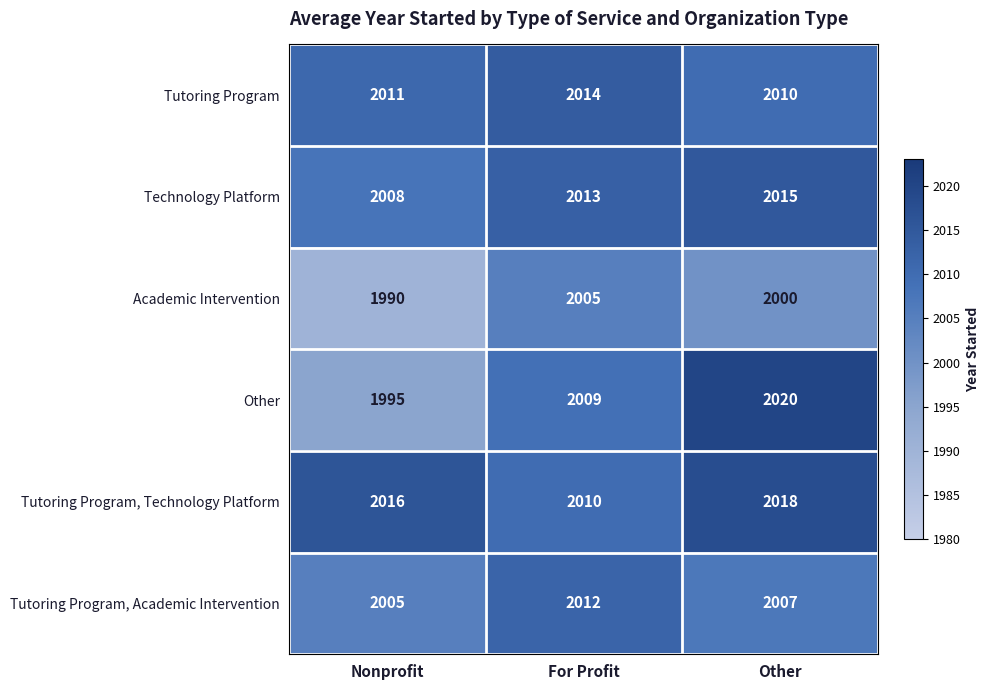

Reading left to right, list all the values displayed in this chart.

Tutoring Program: Nonprofit=2011	For Profit=2014	Other=2010
Technology Platform: Nonprofit=2008	For Profit=2013	Other=2015
Academic Intervention: Nonprofit=1990	For Profit=2005	Other=2000
Other: Nonprofit=1995	For Profit=2009	Other=2020
Tutoring Program, Technology Platform: Nonprofit=2016	For Profit=2010	Other=2018
Tutoring Program, Academic Intervention: Nonprofit=2005	For Profit=2012	Other=2007